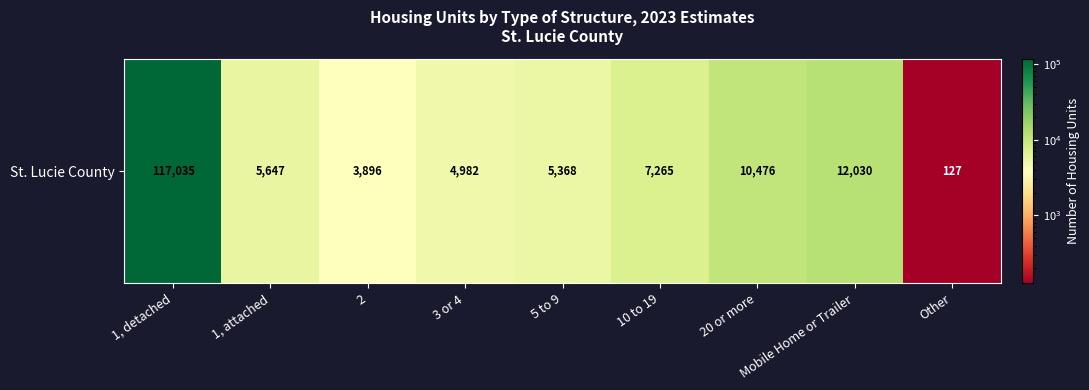

Is it true that the value at Other is 127?

True